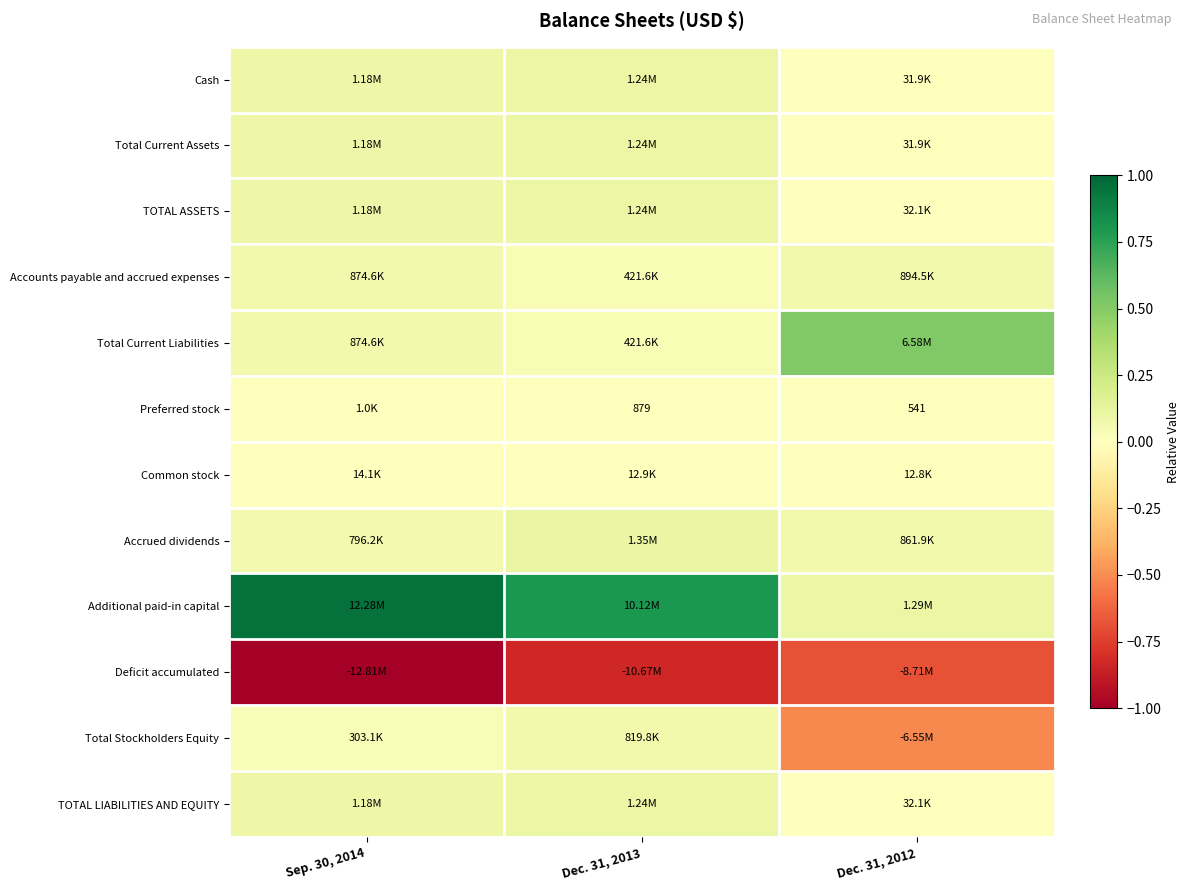

Which category has the highest value in the Total Current Assets series?

Dec. 31, 2013